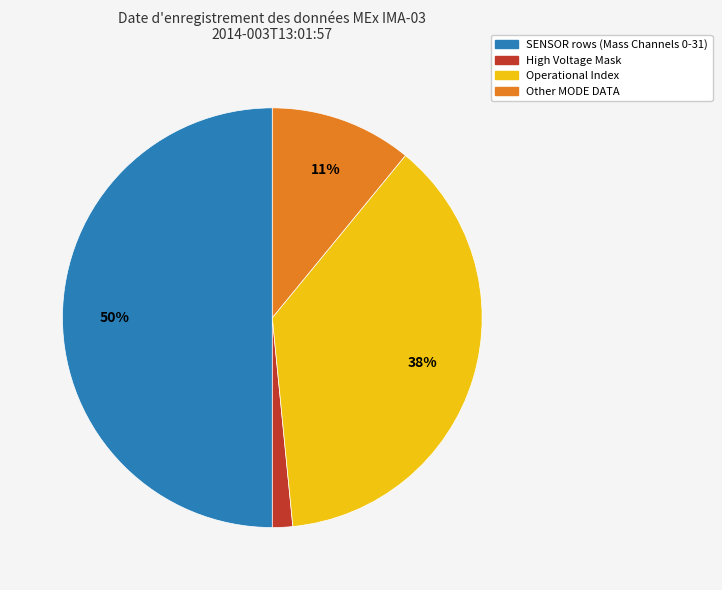

True or false: High Voltage Mask accounts for 2% of the total.

True